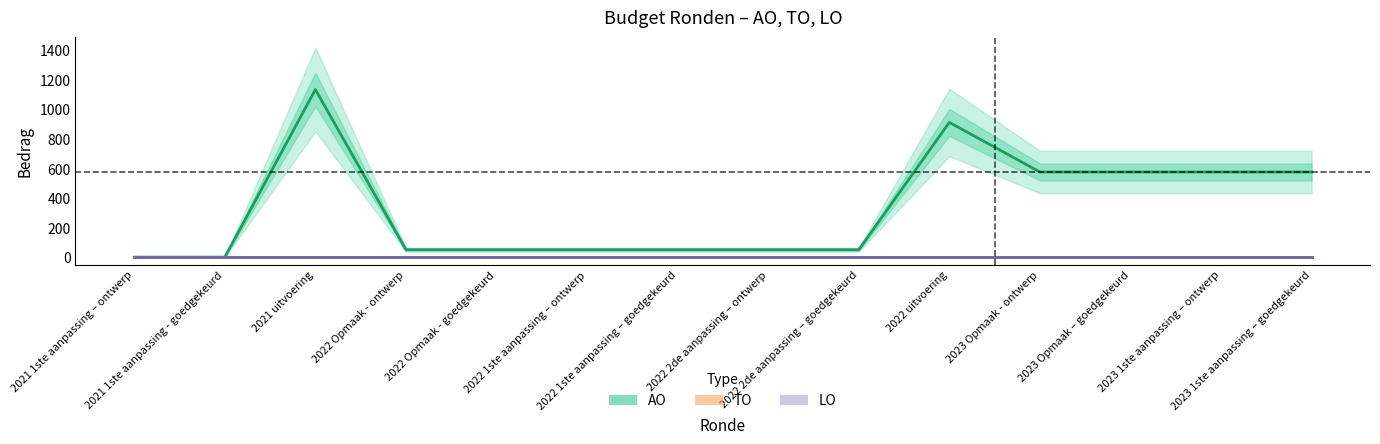

At 2022 Opmaak - goedgekeurd, list the series in order from largest to smallest.

AO, TO, LO